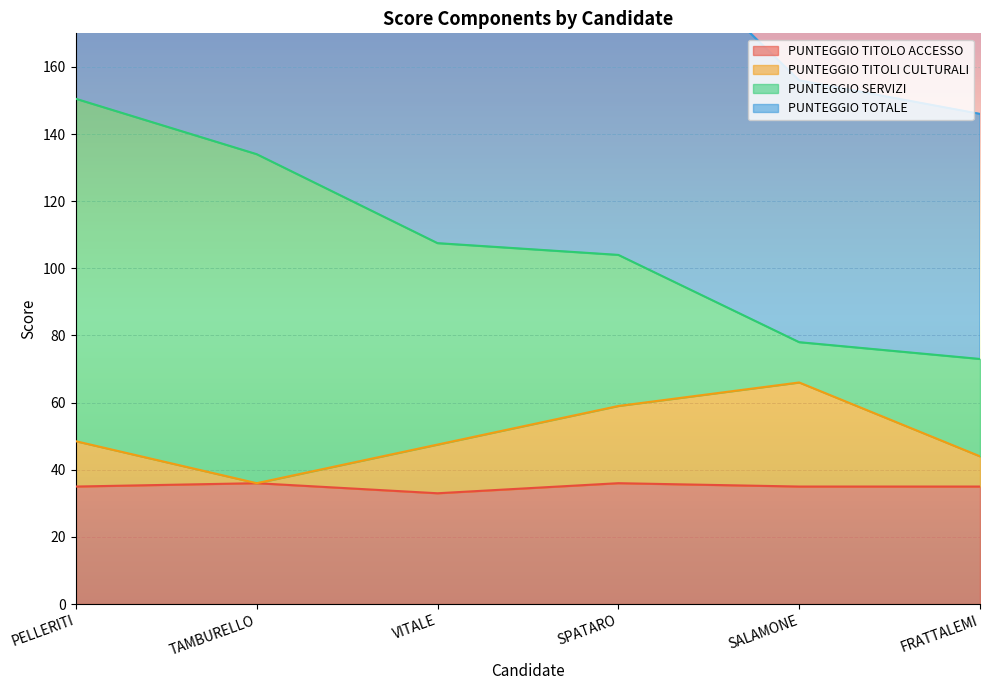

Between PELLERITI and FRATTALEMI, which series saw the biggest shift?

PUNTEGGIO TOTALE